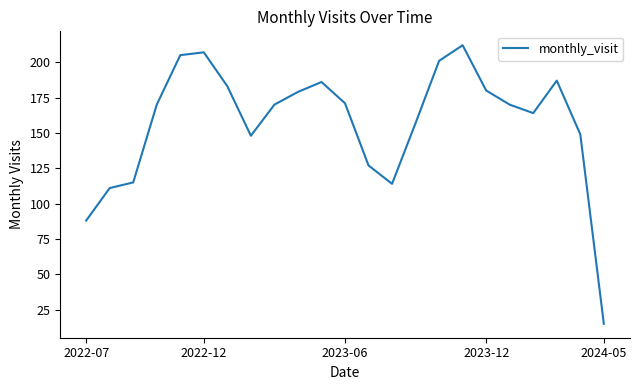

What is the minimum value shown in the chart?

15